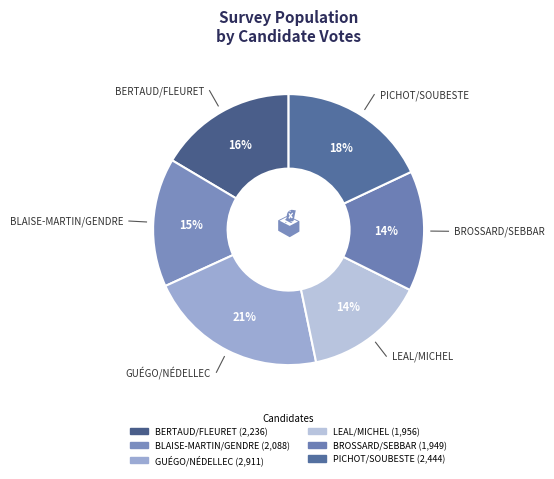

What percentage do LEAL/MICHEL and BROSSARD/SEBBAR together represent?

28.7%